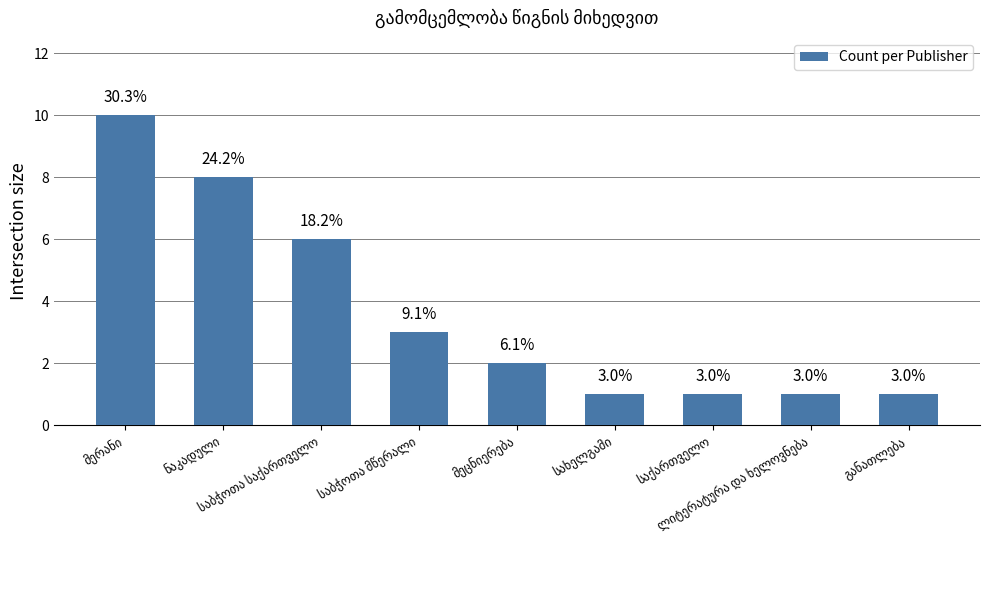

How many bars are there in total?

9